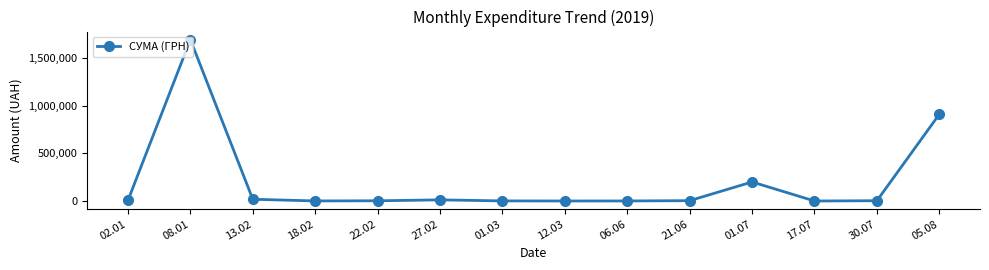

True or false: there are more than 2 points higher than both neighbors.

True